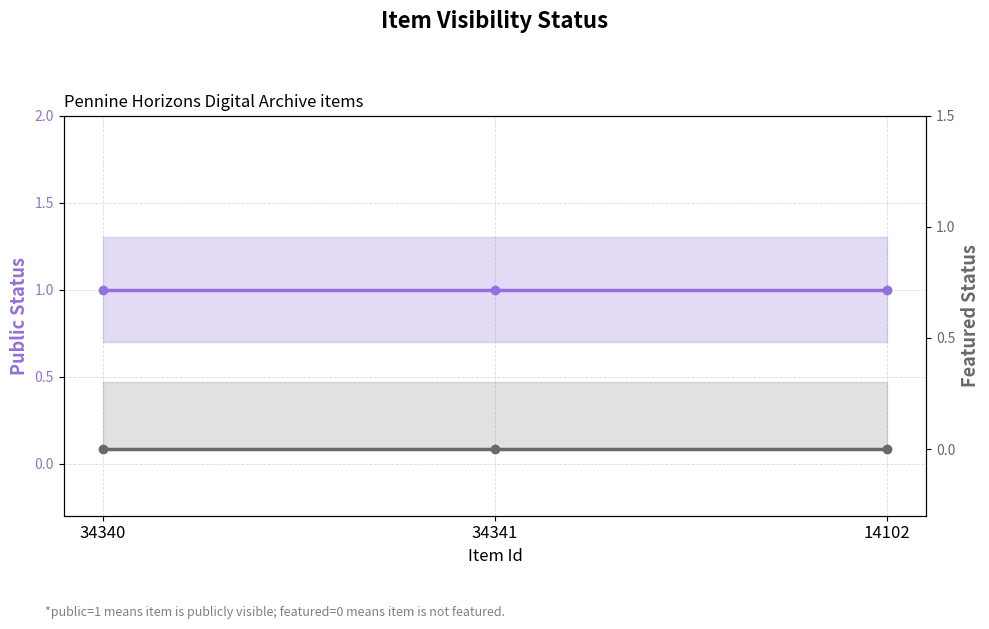

What is the lowest value of the public series?

1